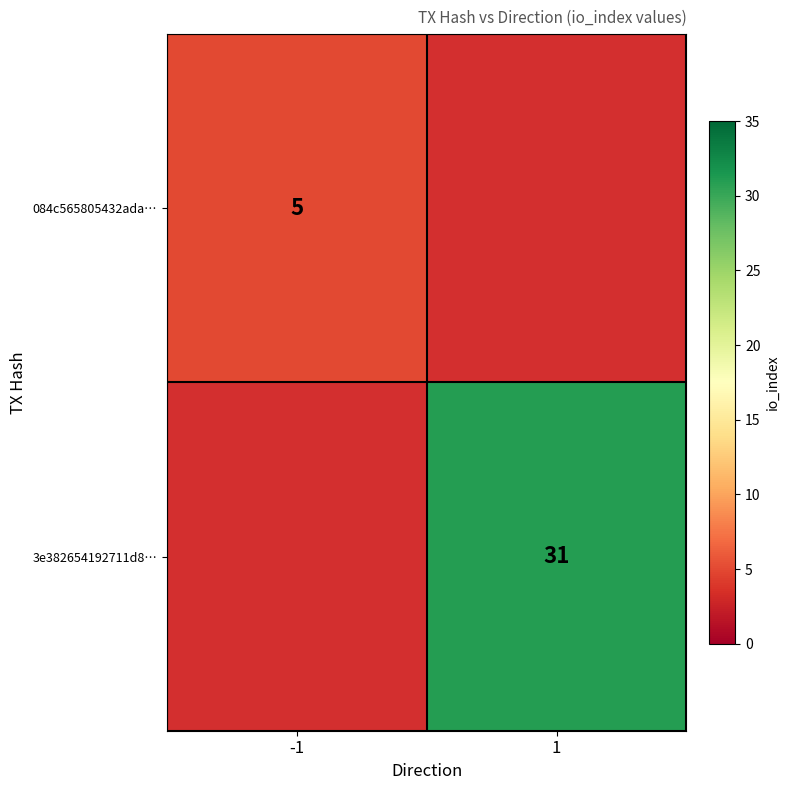

The value of 3e382654192711d8… at 1 is 46. True or false?

False